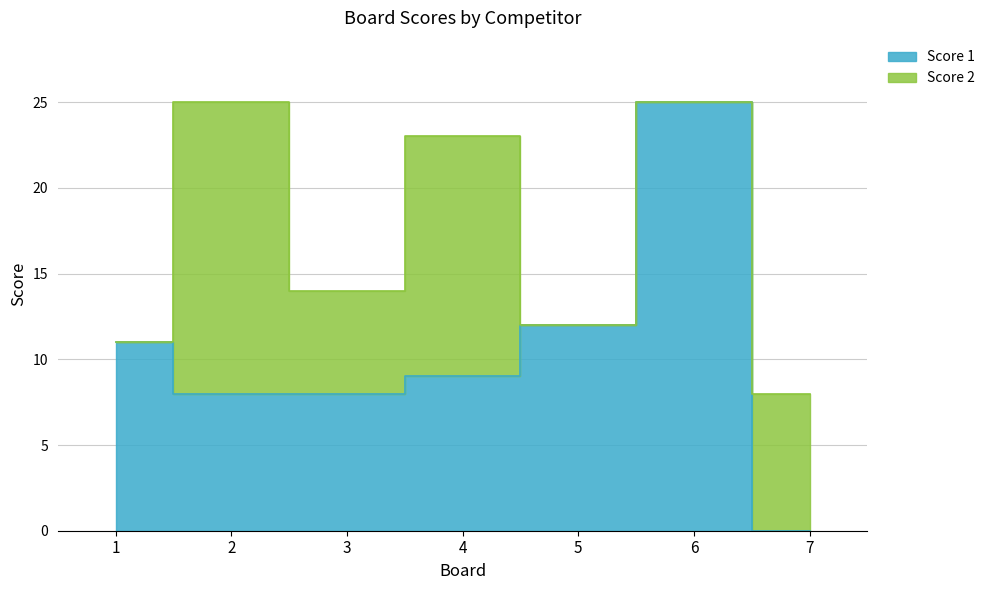

Where is the data nearest to the value 12?

5